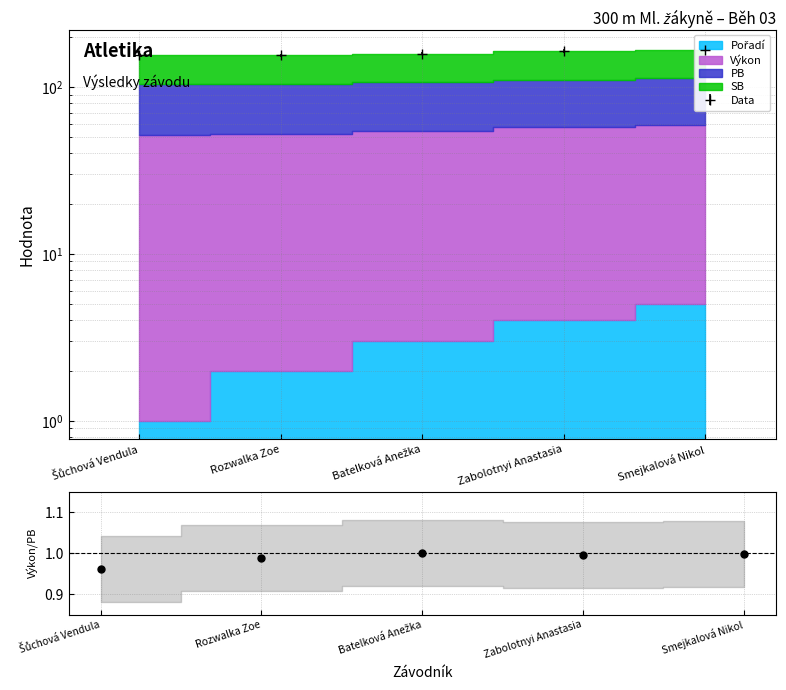

Is it true that the value at Rozwalka Zoe is 0.4?

False